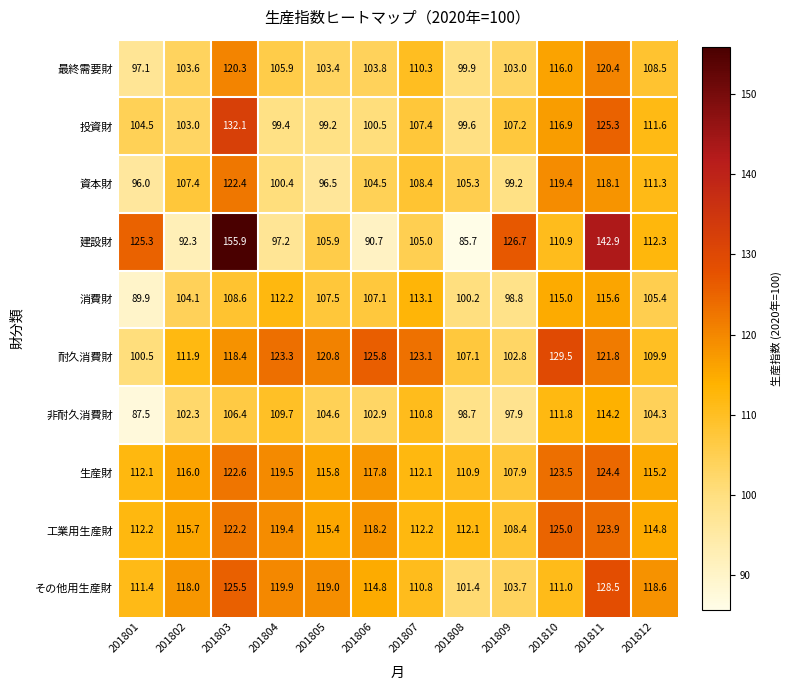

What is the difference between the maximum and minimum values in the 非耐久消費財 series?

26.7